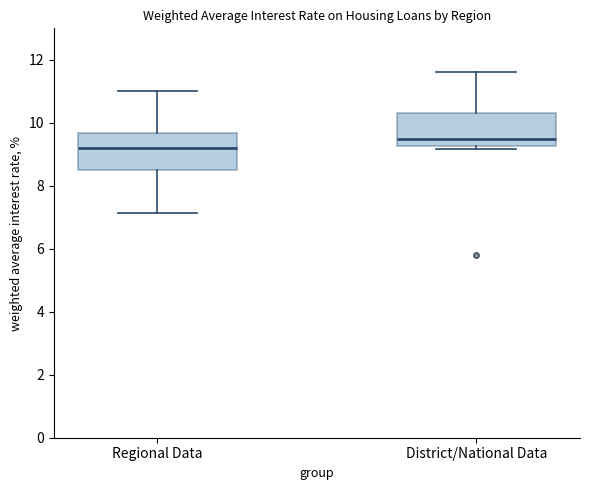

Reading left to right, transcribe this box plot: for each box, give where its median line is, the range the box spans, and where its two whiskers end, as read against the y-axis. The values are not printed on the chart, so give them approximately, as read against the axis.

Regional Data: median 9.2, box 8.4 to 9.6, whiskers 7.2 to 11.0
District/National Data: median 9.4, box 9.2 to 10.2, whiskers 9.2 (just below the box's lower edge) to 11.6